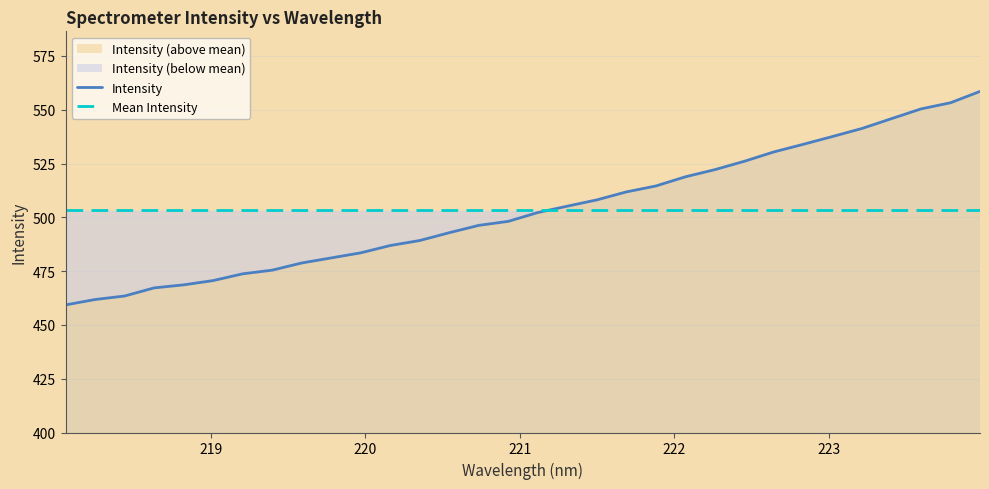

True or false: the data has more than 2 interior local peaks.

False